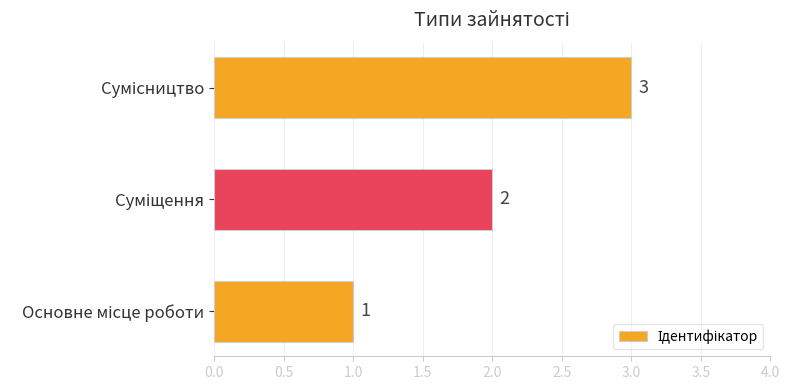

What is the greatest value displayed?

3